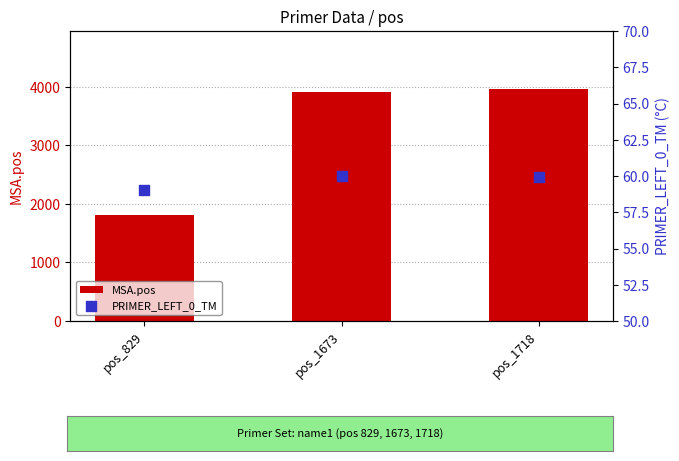

Is the value of PRIMER_LEFT_0_TM at pos_1718 greater than the value of MSA.pos at pos_1673?

No